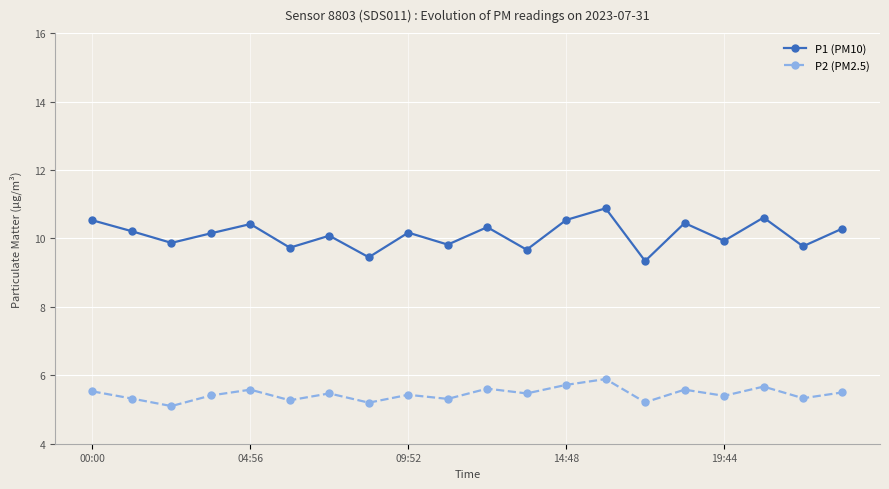

How many interior local peaks does the P2 (PM2.5) series have?

7